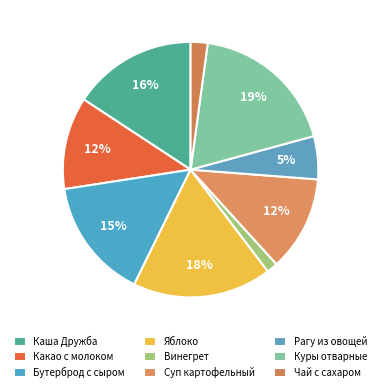

How many slices are in this pie chart?

9